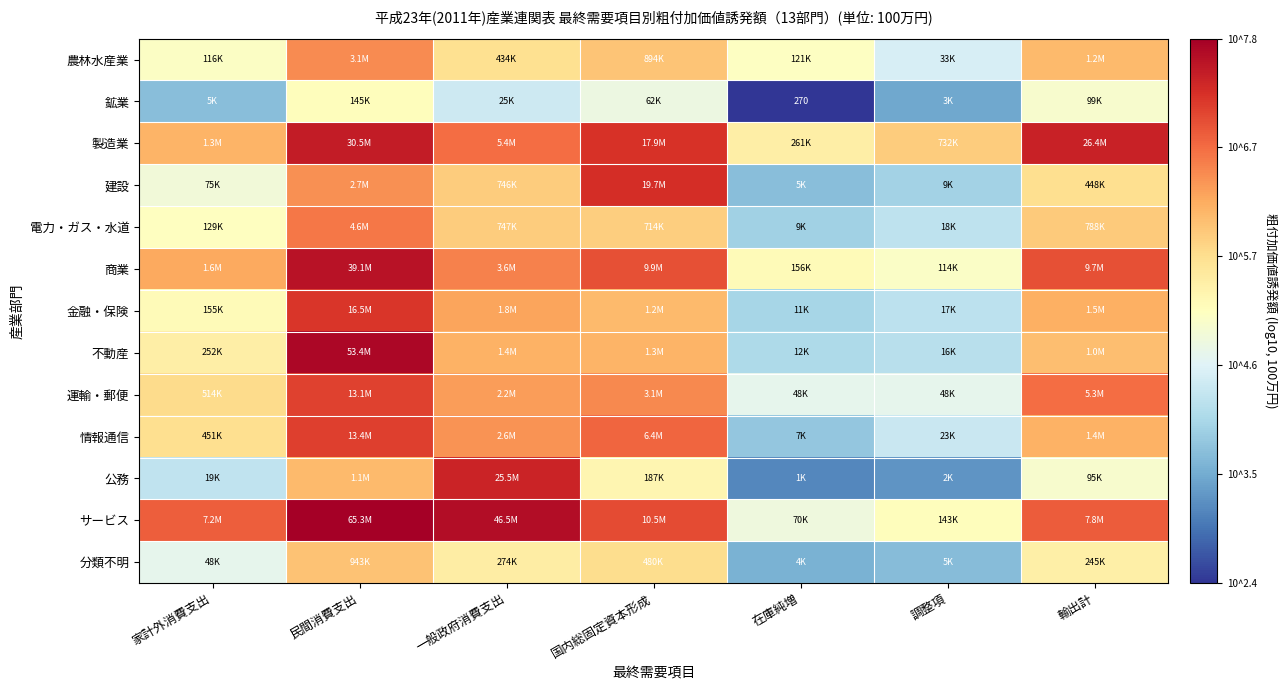

Is the value of 鉱業 at 在庫純増 greater than the value of 公務 at 民間消費支出?

No